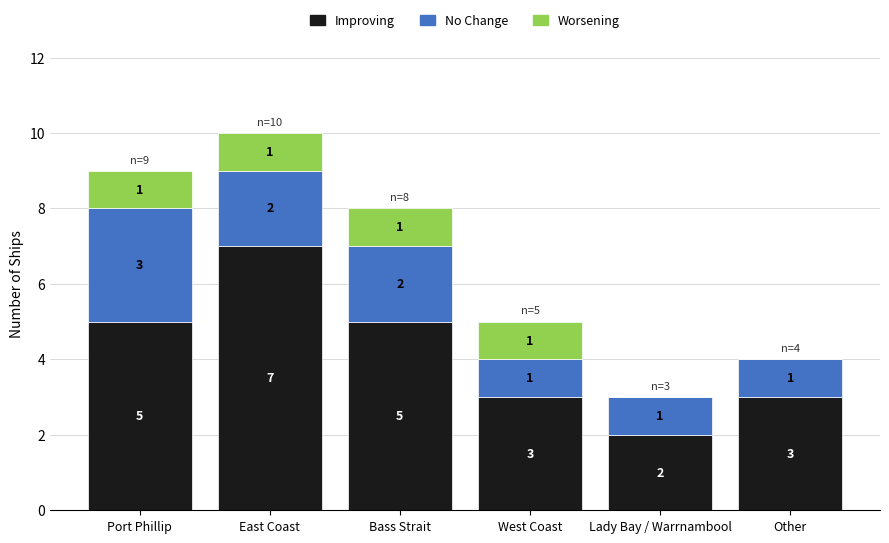

What is the total value across all series at East Coast?

10